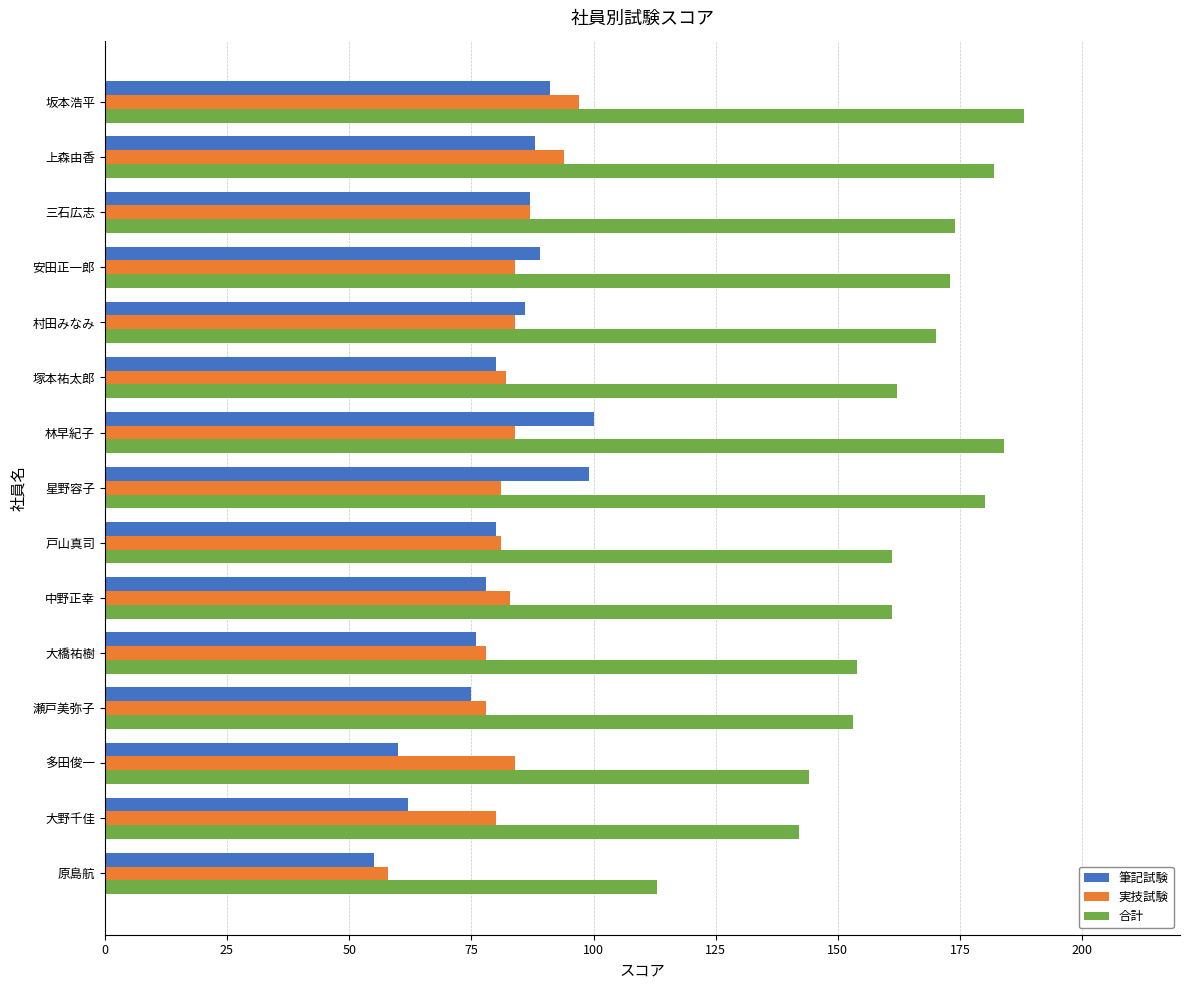

What is the sum of all 合計 values?

2441